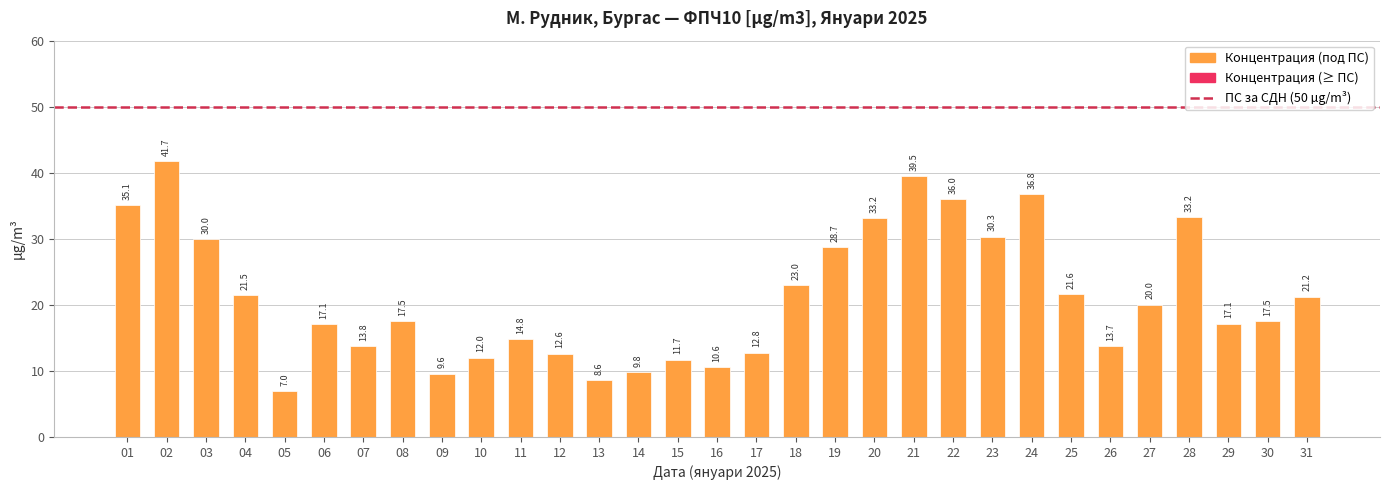

Are the bars horizontal?

No